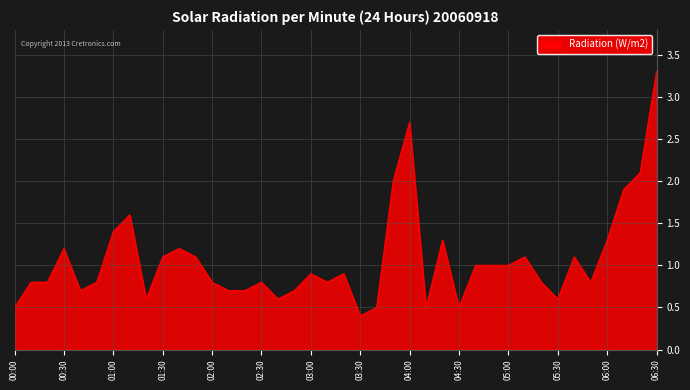

What is the minimum value shown in the chart?

0.4